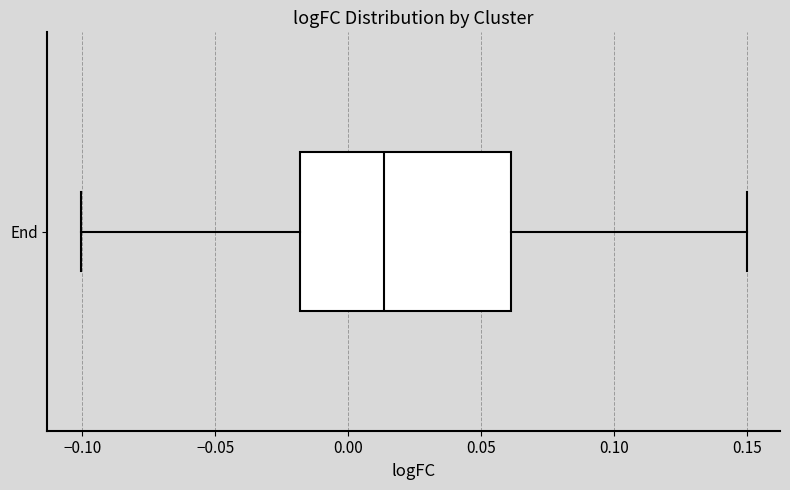

Transcribe this box plot: give where the median line is, the range the box spans, and where the two whiskers end, as read against the x-axis. The values are not printed on the chart, so give them approximately, as read against the axis.

median 0.015, box -0.020 to 0.060, whiskers -0.100 to 0.150